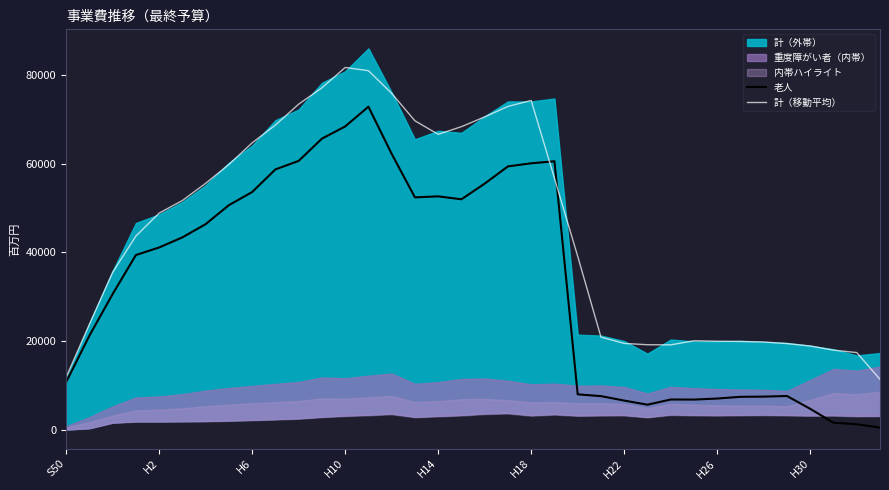

How many lines are shown in the chart?

2